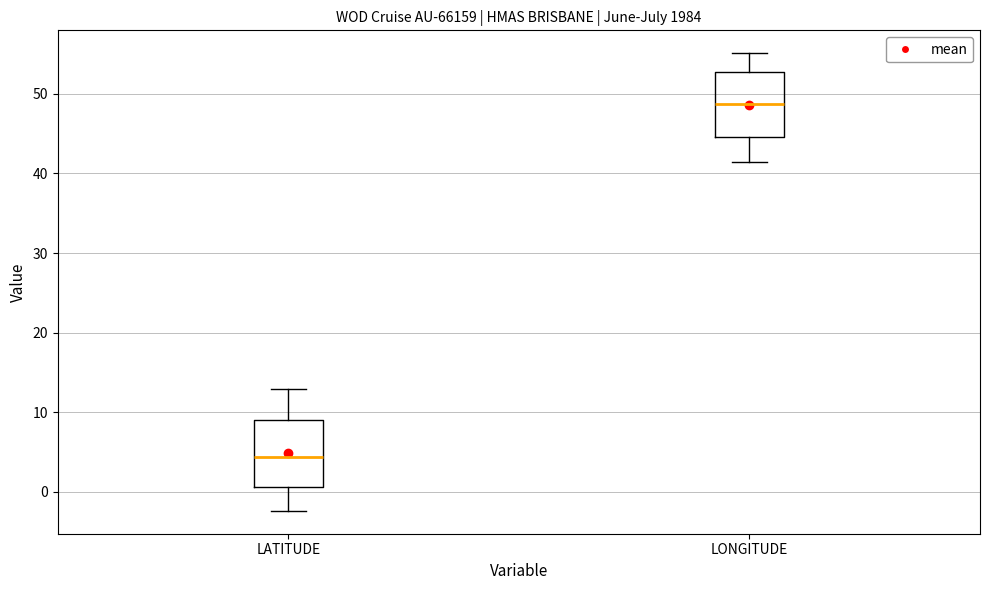

Which box's median line is the lowest?

LATITUDE